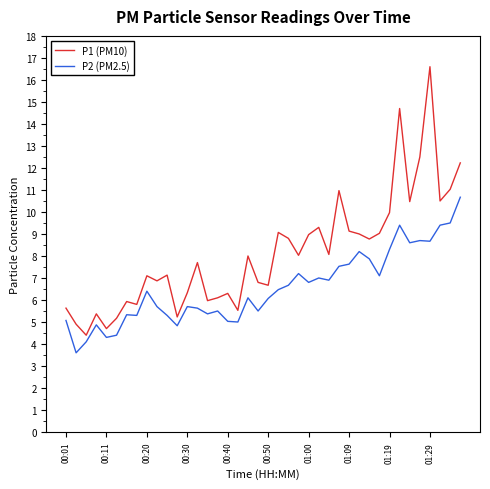

Rank the series by their average value, from lowest to highest.

P2 (PM2.5), P1 (PM10)